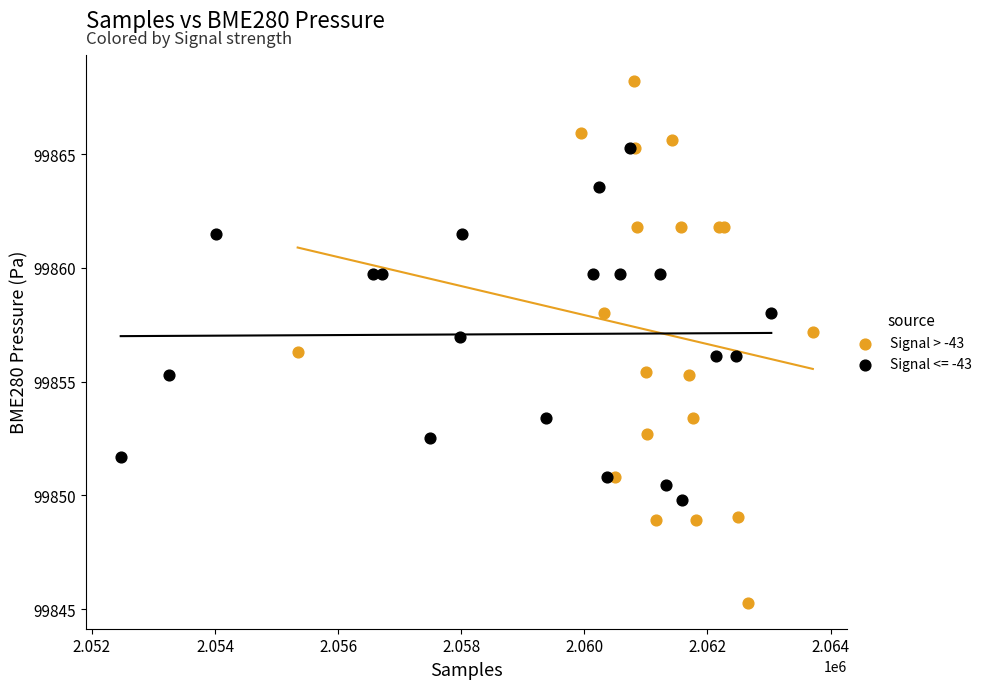

Which series reaches the minimum Y coordinate?

Signal > -43